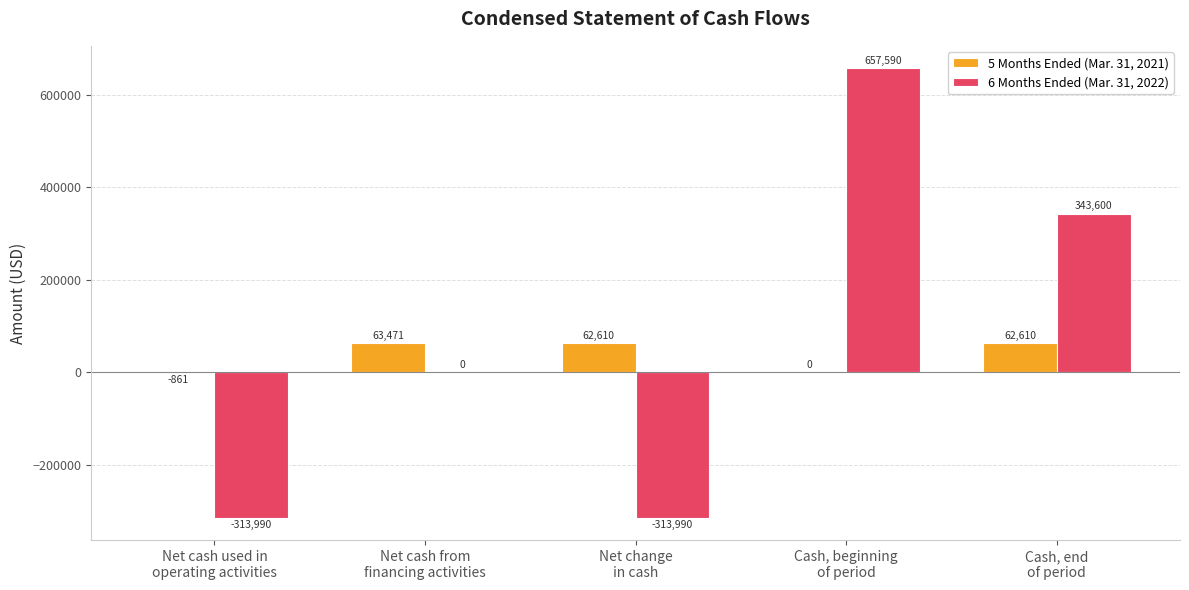

What is the sum of all 5 Months Ended (Mar. 31, 2021) values?

187830